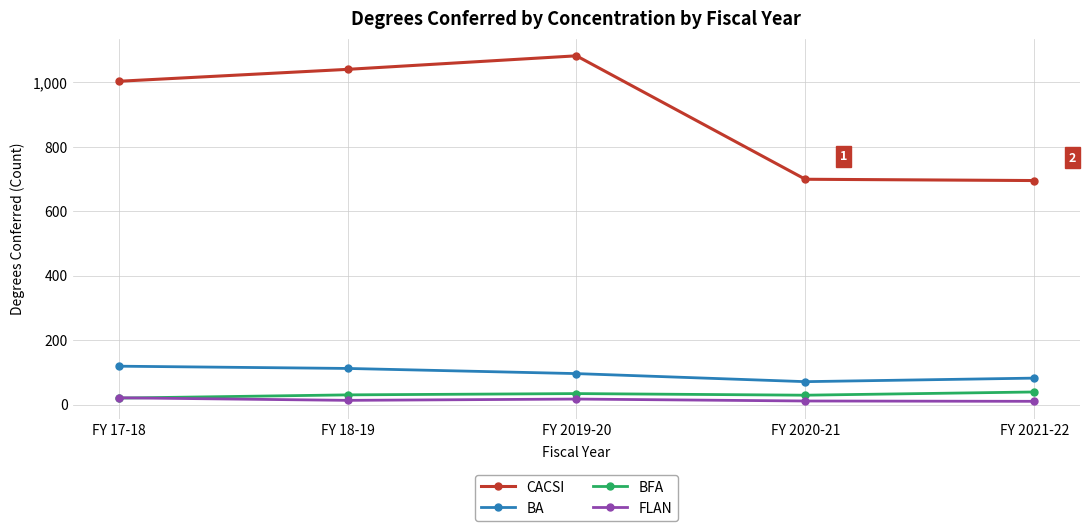

What position from the left is FY 2020-21?

4